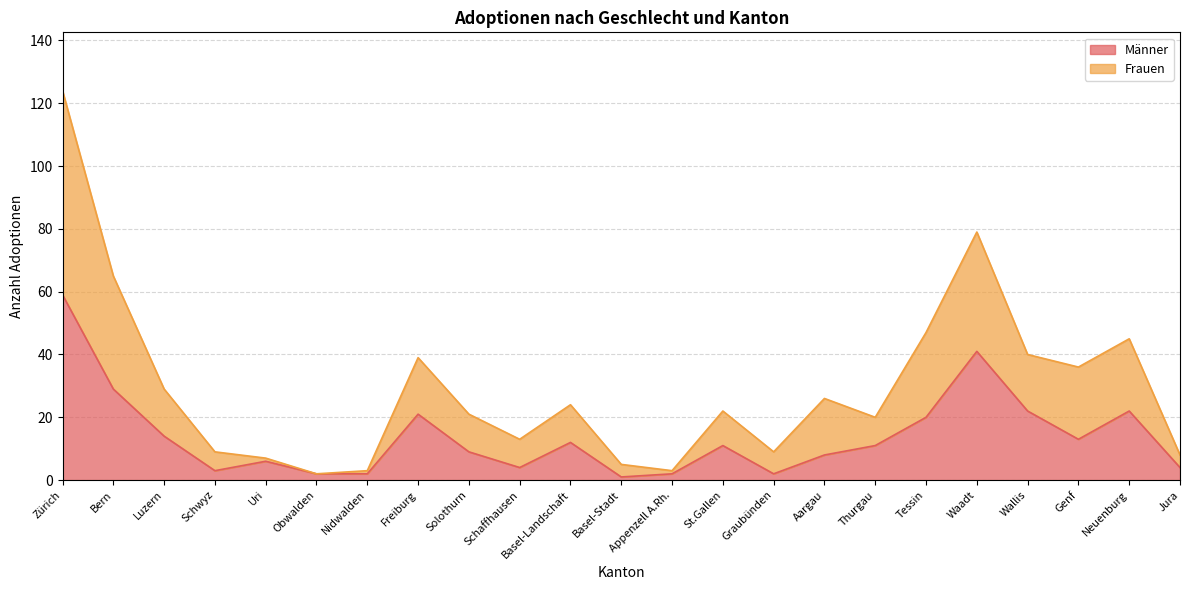

How many data points does each series have?

23